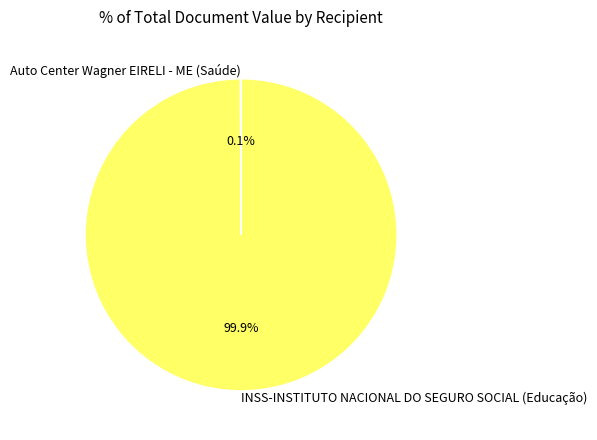

What portion of the pie excludes INSS-INSTITUTO NACIONAL DO SEGURO SOCIAL (Educação)?

0.1%